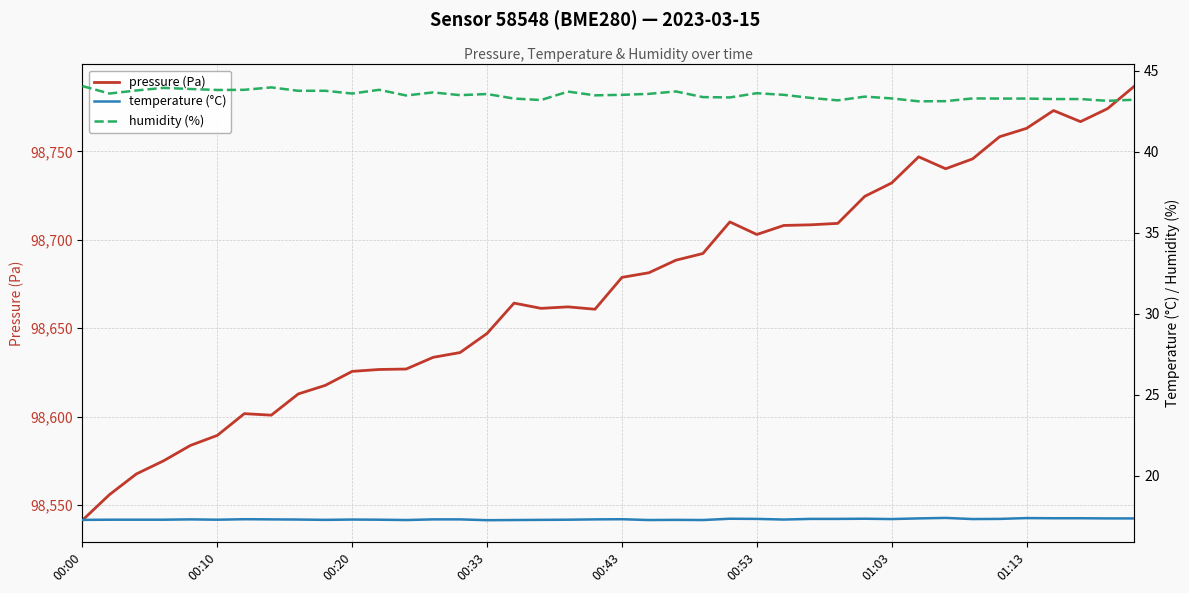

True or false: pressure (Pa) has a value of 165625.6 at 24.

False